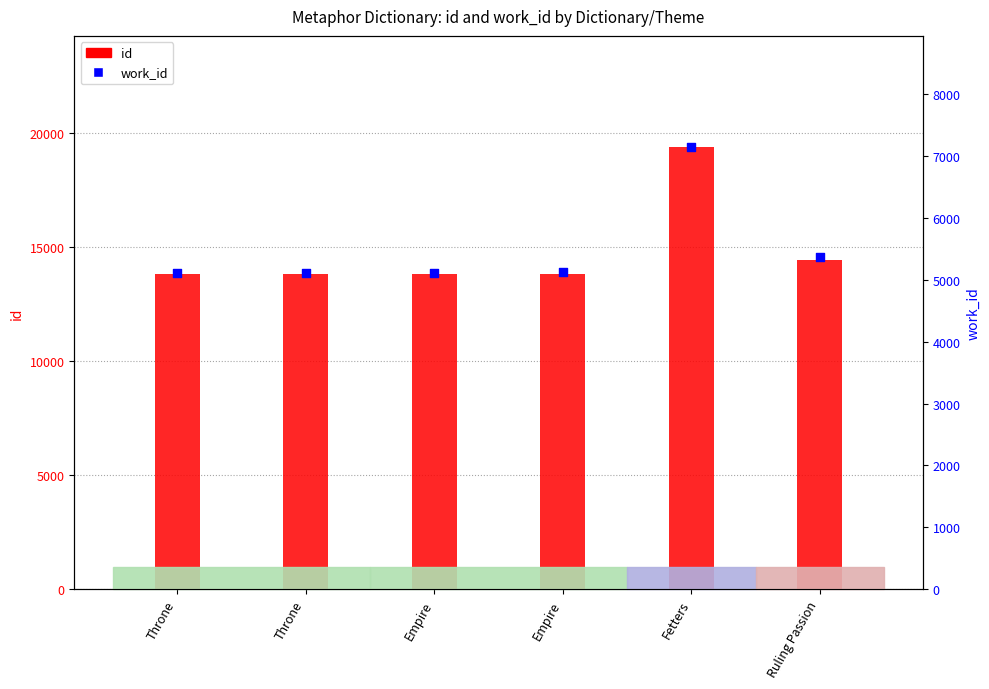

At how many categories does at least one series exceed 18226?

1